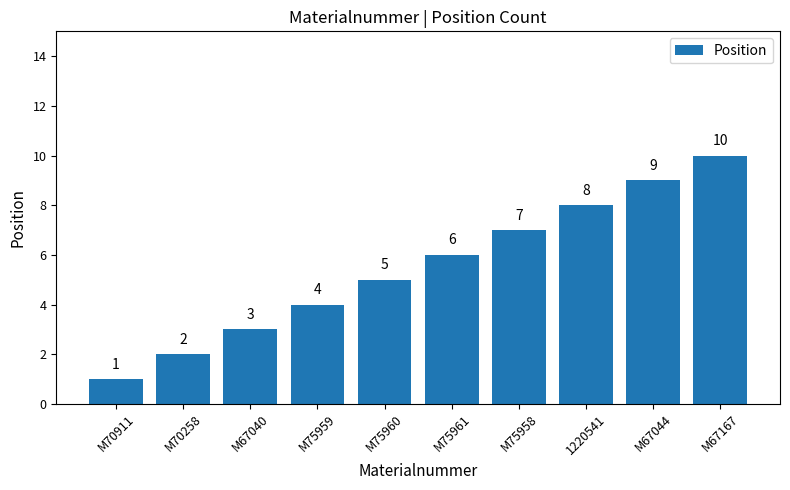

What is the difference between the values at M70258 and M75958?

5